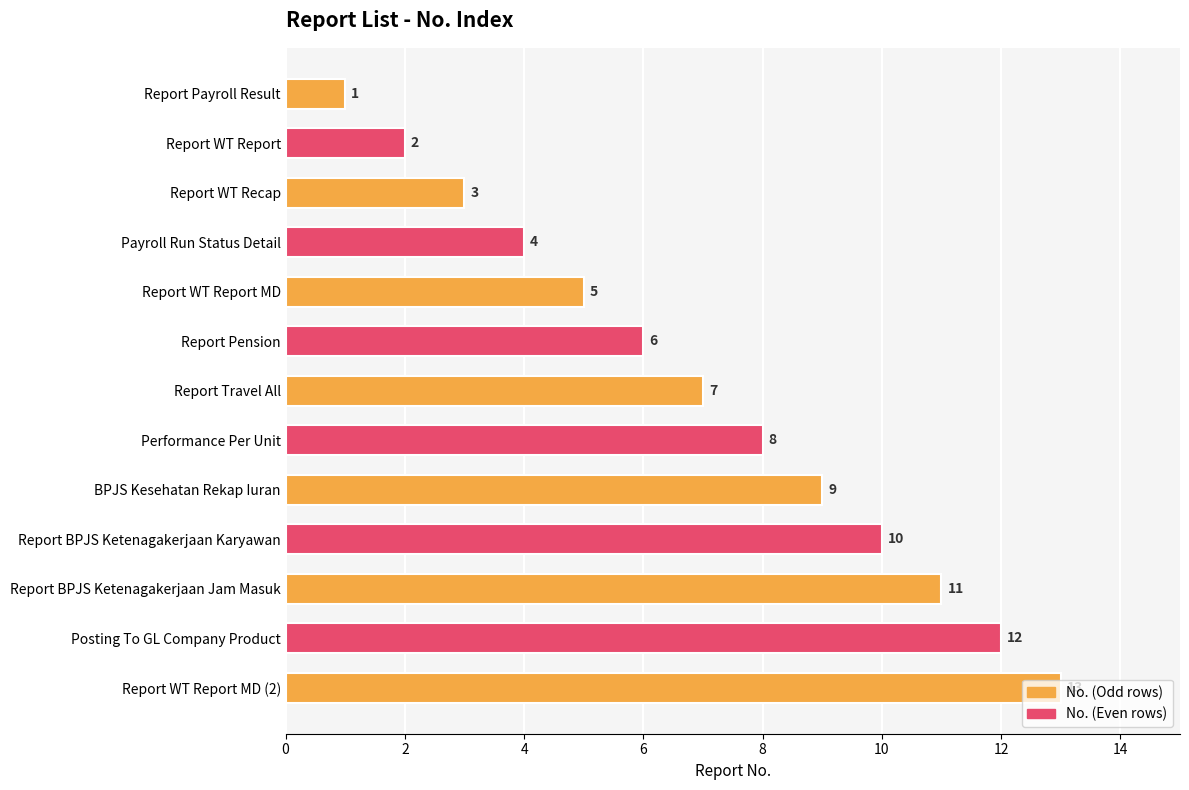

Is it true that the value at Posting To GL Company Product is 7?

False